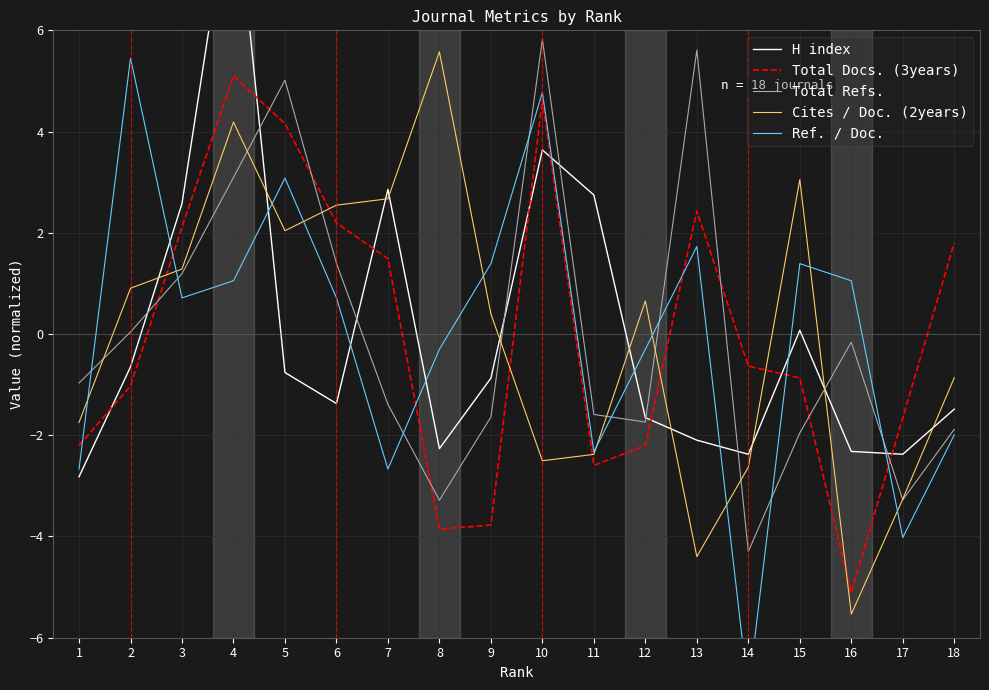

Which category has the highest value in the Cites / Doc. (2years) series?

8